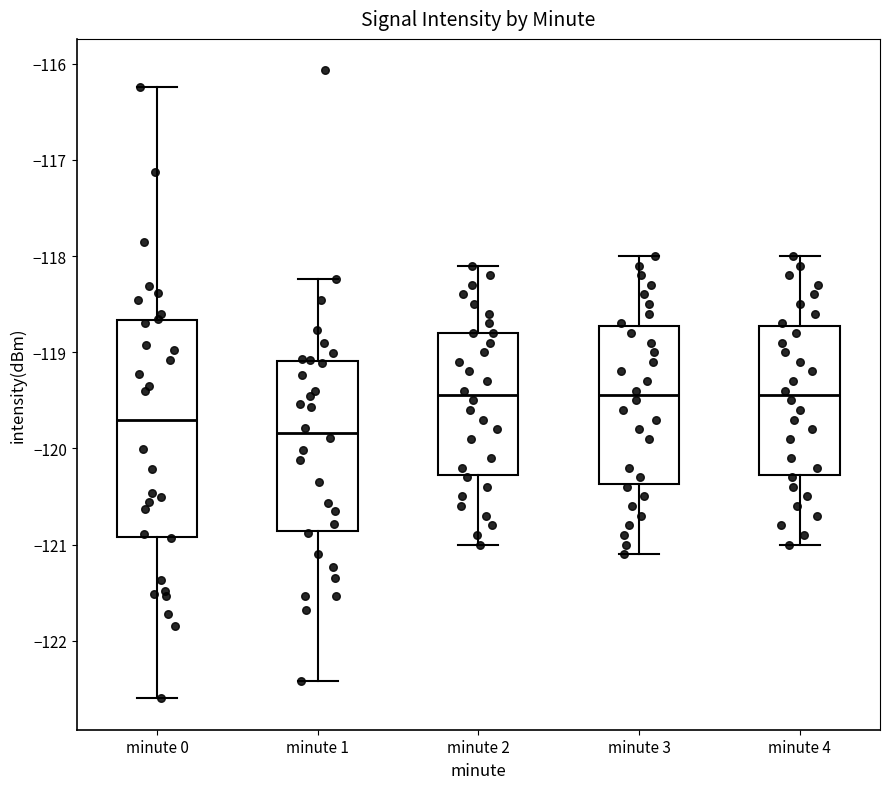

Which box is the tallest, from its lower edge to its upper edge?

minute 0